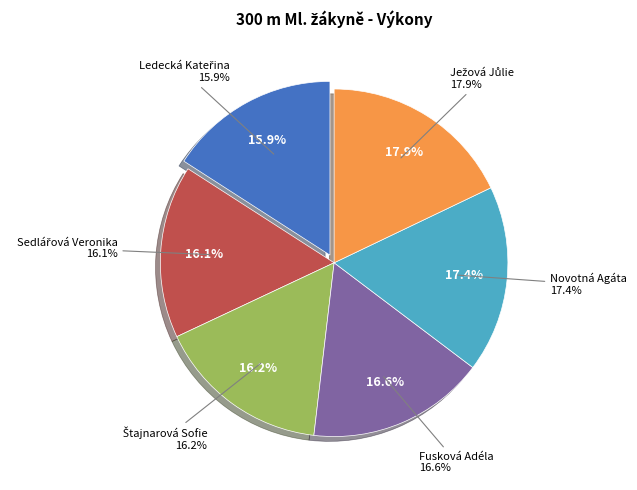

To the nearest percent, what is the combined percentage of Štajnarová Sofie and Fusková Adéla?

33%